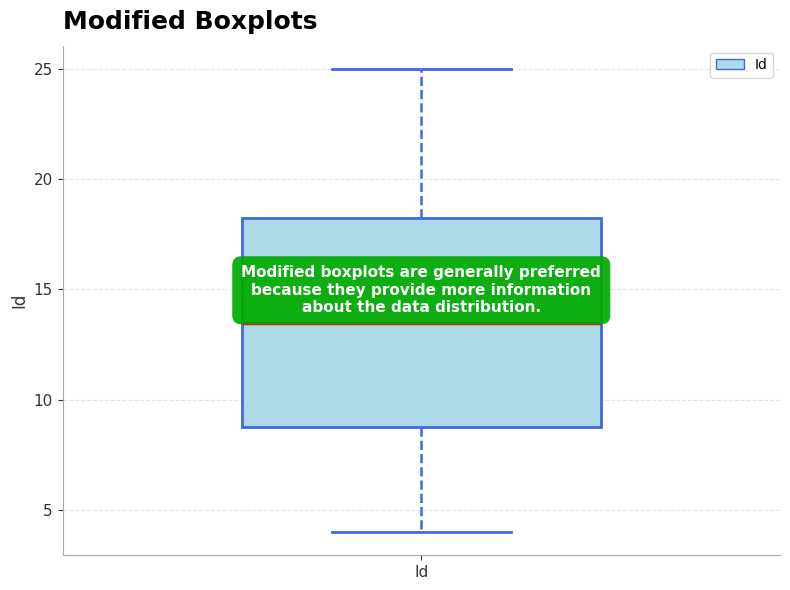

Where is the lower edge of the box for Id on the y-axis? The values are not printed on the chart, so give them approximately, as read against the axis.

9.0